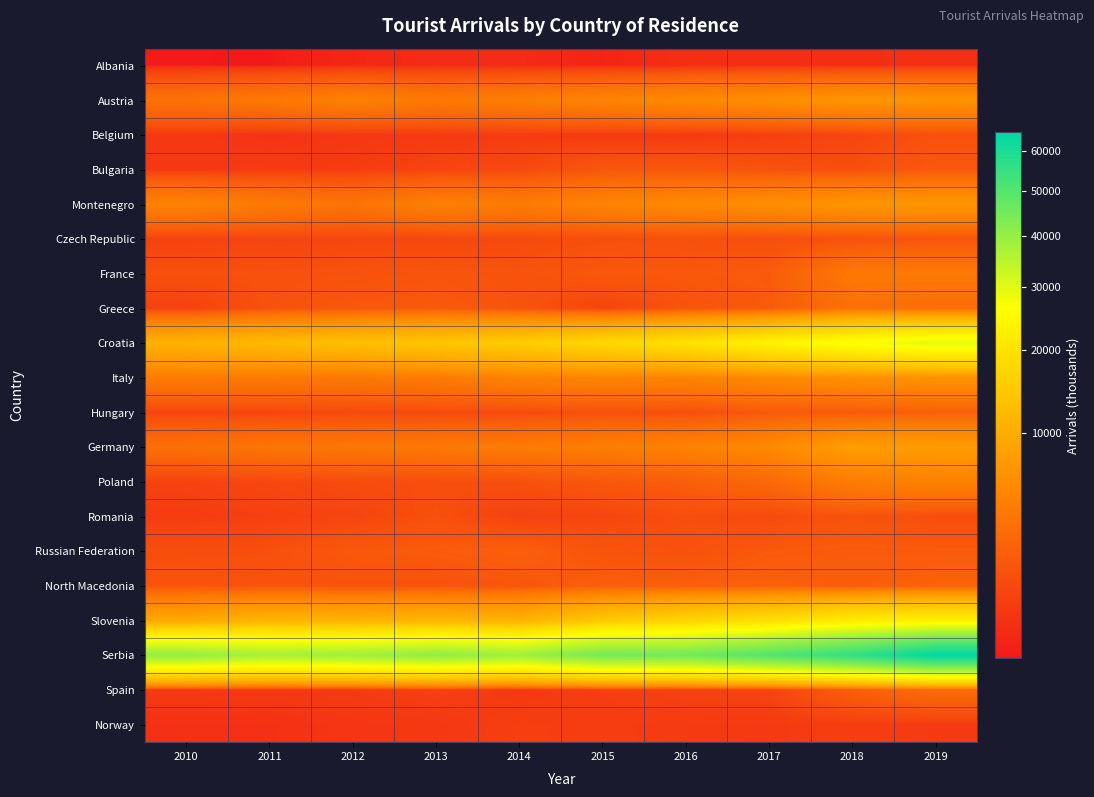

Reading left to right, extract all data points from this chart.

Albania: 2010=179	2011=178	2012=230	2013=276	2014=268	2015=214	2016=307	2017=294	2018=298	2019=340
Austria: 2010=3374	2011=3949	2012=4665	2013=4015	2014=4424	2015=4921	2016=5564	2017=5959	2018=6816	2019=6649
Belgium: 2010=491	2011=385	2012=457	2013=521	2014=549	2015=511	2016=493	2017=641	2018=860	2019=1310
Bulgaria: 2010=464	2011=534	2012=567	2013=822	2014=981	2015=1538	2016=1569	2017=1351	2018=1198	2019=1701
Montenegro: 2010=4837	2011=4099	2012=3498	2013=4582	2014=4154	2015=4942	2016=5527	2017=5979	2018=6860	2019=6941
Czech Republic: 2010=727	2011=850	2012=896	2013=896	2014=1024	2015=1170	2016=1252	2017=1200	2018=1317	2019=1450
France: 2010=1256	2011=1279	2012=1328	2013=1493	2014=1379	2015=1674	2016=1665	2017=1817	2018=3915	2019=3980
Greece: 2010=706	2011=1325	2012=1671	2013=1753	2014=1398	2015=747	2016=1408	2017=1746	2018=3247	2019=2919
Croatia: 2010=10730	2011=11983	2012=12984	2013=14070	2014=15317	2015=17513	2016=19594	2017=23481	2018=27111	2019=29771
Italy: 2010=4187	2011=4035	2012=3835	2013=4127	2014=4847	2015=4947	2016=4898	2017=5584	2018=6169	2019=6481
Hungary: 2010=873	2011=877	2012=1002	2013=1033	2014=1051	2015=1286	2016=1241	2017=1724	2018=1752	2019=2124
Germany: 2010=3160	2011=3615	2012=3736	2013=3864	2014=4120	2015=4400	2016=4754	2017=5527	2018=7790	2019=7531
Poland: 2010=762	2011=902	2012=1089	2013=1165	2014=1237	2015=1622	2016=1936	2017=2681	2018=4303	2019=4733
Romania: 2010=576	2011=713	2012=817	2013=1251	2014=698	2015=860	2016=1201	2017=1014	2018=1416	2019=1133
Russian Federation: 2010=1160	2011=1222	2012=1687	2013=1812	2014=2035	2015=1463	2016=1322	2017=1749	2018=1842	2019=1791
North Macedonia: 2010=1454	2011=1390	2012=1390	2013=1350	2014=1601	2015=2012	2016=2019	2017=2131	2018=1914	2019=2221
Slovenia: 2010=9318	2011=11180	2012=10828	2013=11270	2014=10825	2015=14617	2016=16701	2017=18941	2018=21916	2019=22805
Serbia: 2010=40334	2011=37612	2012=38752	2013=40645	2014=38750	2015=44779	2016=45209	2017=50261	2018=55884	2019=64865
Spain: 2010=521	2011=490	2012=540	2013=683	2014=476	2015=639	2016=760	2017=788	2018=1994	2019=2879
Norway: 2010=353	2011=360	2012=437	2013=470	2014=651	2015=600	2016=546	2017=522	2018=627	2019=537